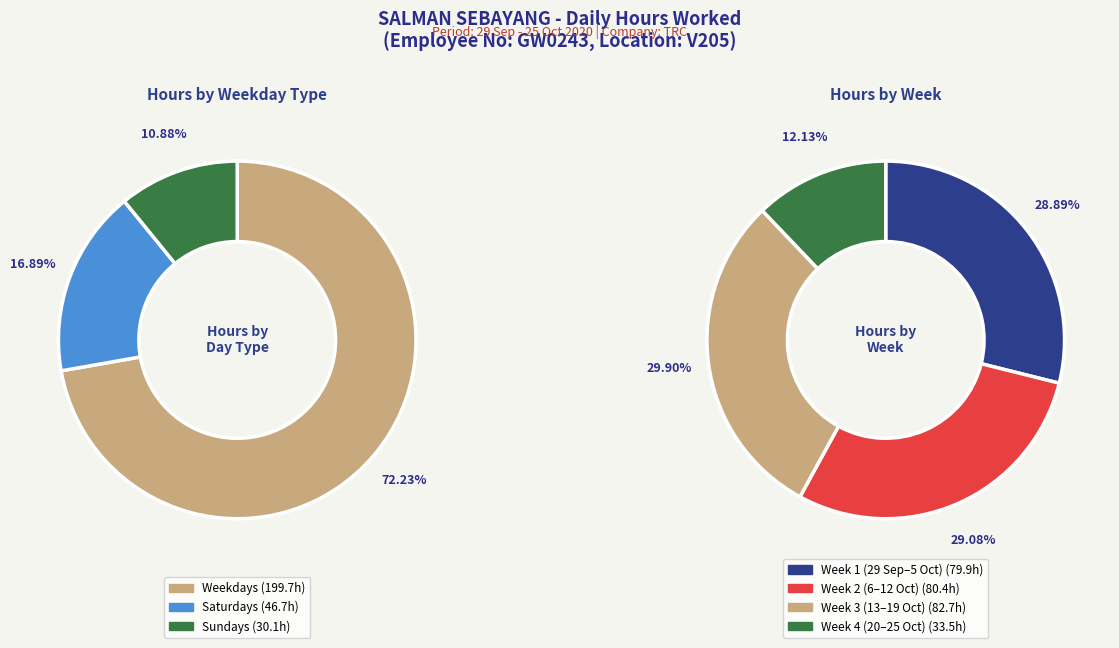

What is the spread (max minus min) of values at 20?

11.6